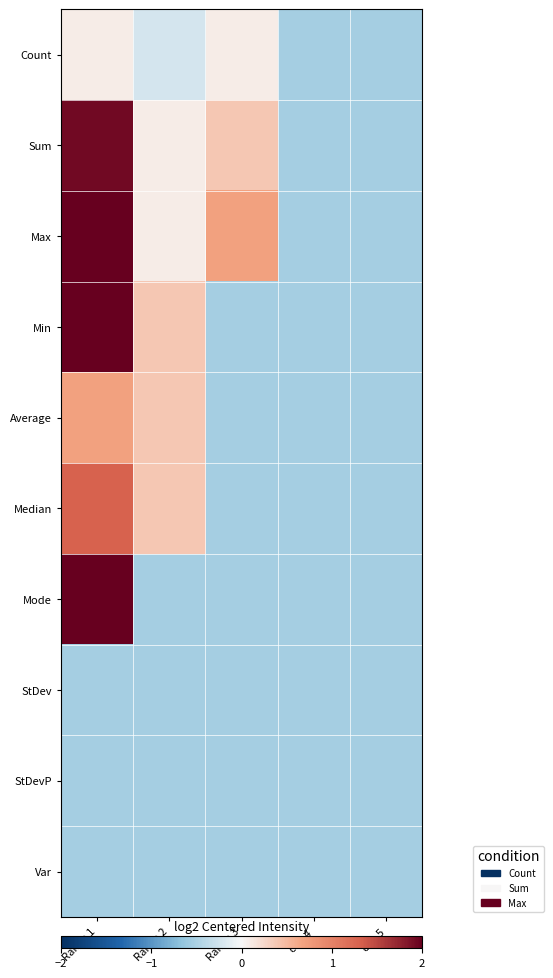

Reading left to right, list all the values displayed in this chart.

Count: Range 1=0.1	Range 2=-0.2	Range 3=0.1	col_4=-0.5	col_5=-0.5
Sum: Range 1=1.9	Range 2=0.1	Range 3=0.4	col_4=-0.5	col_5=-0.5
Max: Range 1=2.5	Range 2=0.1	Range 3=0.7	col_4=-0.5	col_5=-0.5
Min: Range 1=6.2	Range 2=0.4	Range 3=-0.5	col_4=-0.5	col_5=-0.5
Average: Range 1=0.7	Range 2=0.4	Range 3=-0.5	col_4=-0.5	col_5=-0.5
Median: Range 1=1.3	Range 2=0.4	Range 3=-0.5	col_4=-0.5	col_5=-0.5
Mode: Range 1=3.2	Range 2=-0.5	Range 3=-0.5	col_4=-0.5	col_5=-0.5
StDev: Range 1=-0.5	Range 2=-0.5	Range 3=-0.5	col_4=-0.5	col_5=-0.5
StDevP: Range 1=-0.5	Range 2=-0.5	Range 3=-0.5	col_4=-0.5	col_5=-0.5
Var: Range 1=-0.5	Range 2=-0.5	Range 3=-0.5	col_4=-0.5	col_5=-0.5